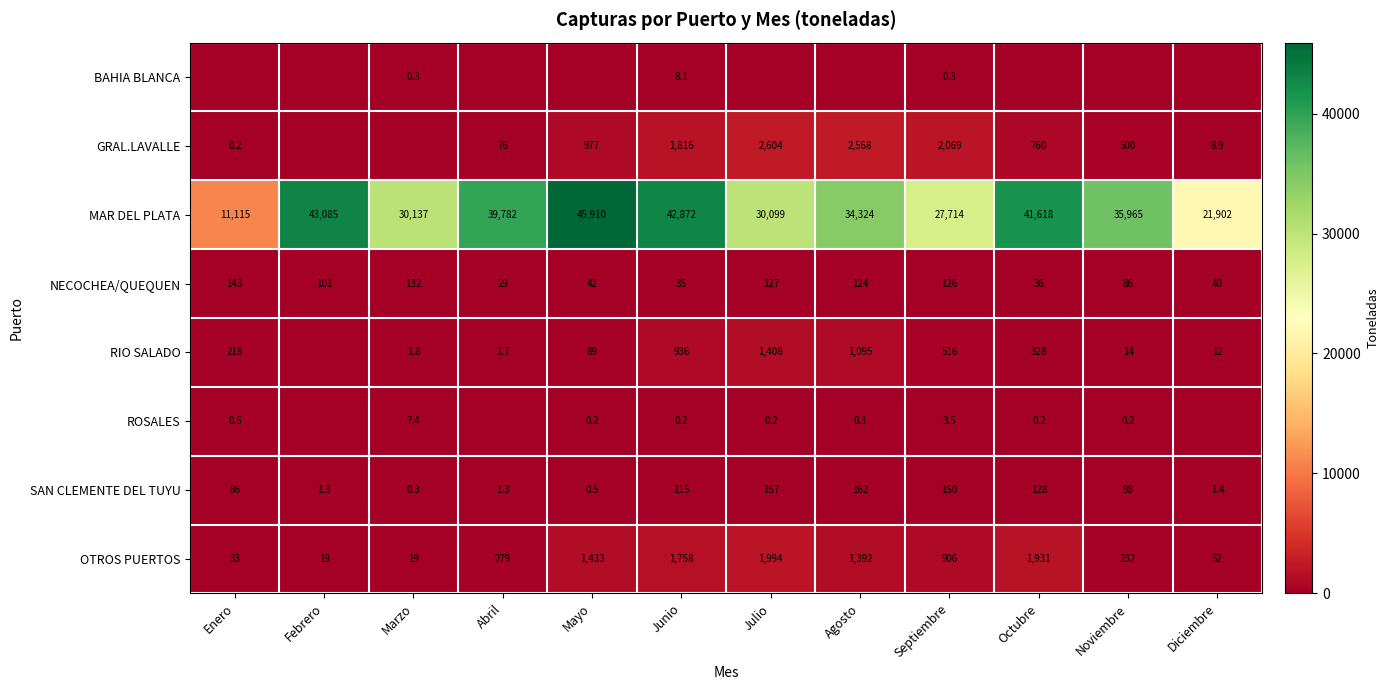

What is the average value of the SAN CLEMENTE DEL TUYU series?

75.9